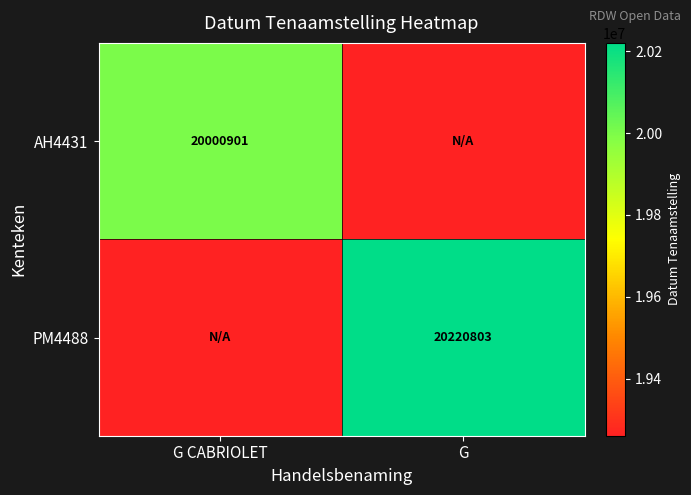

The value of PM4488 at G is 28393004. True or false?

False